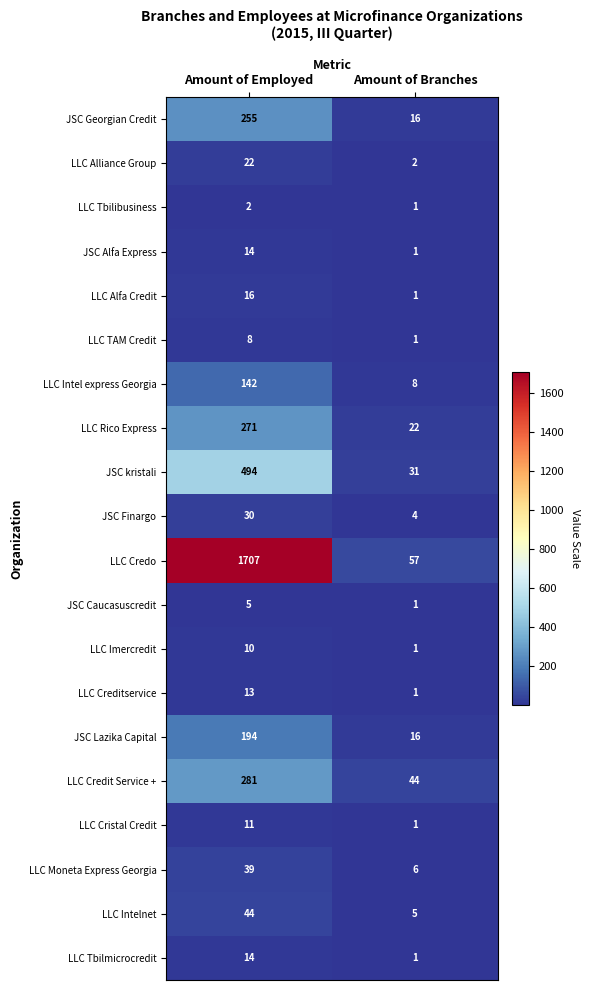

Read the LLC Moneta Express Georgia value at Amount of Branches.

6